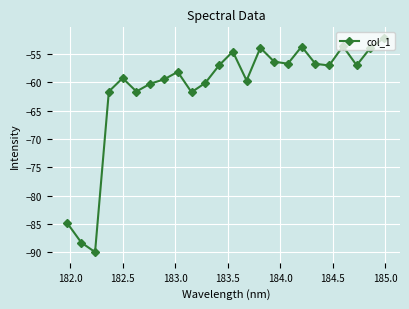

What is the maximum value shown in the chart?

-52.2